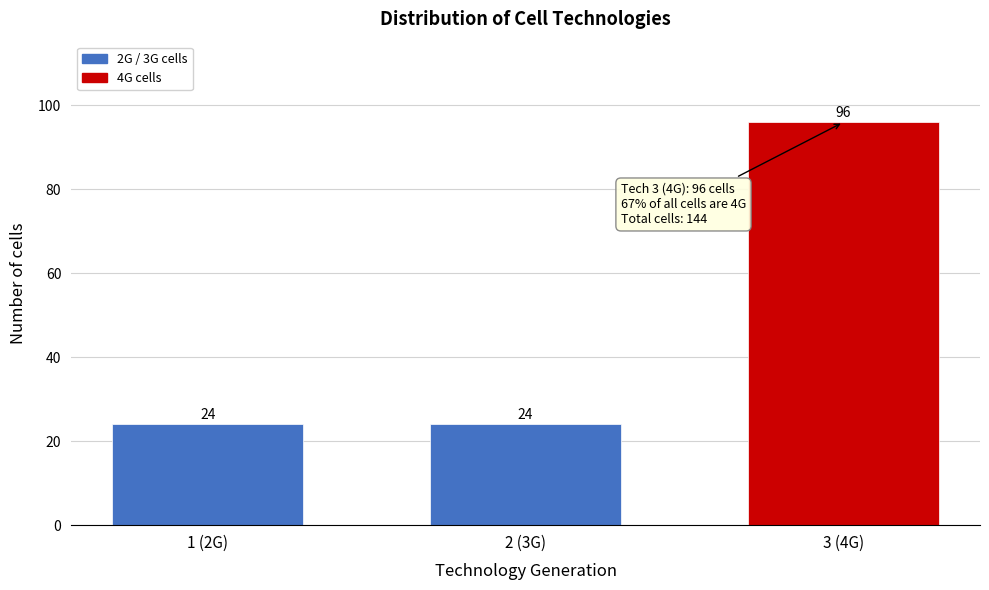

Reading left to right, what are all the values shown in this chart?

1 (2G)=24	2 (3G)=24	3 (4G)=96